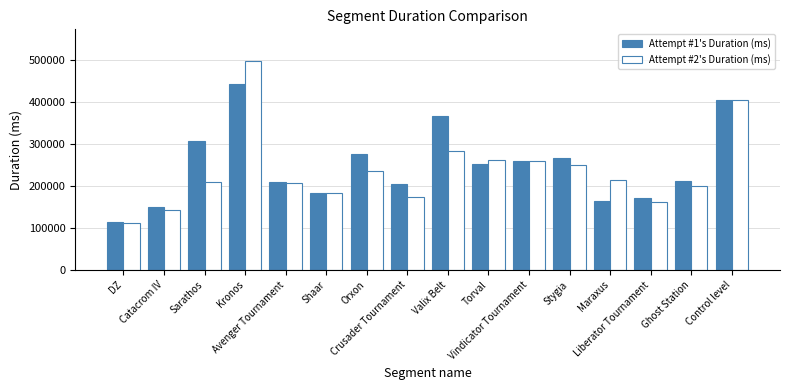

Rank the series by their average value, from lowest to highest.

Attempt #2's Duration (ms), Attempt #1's Duration (ms)